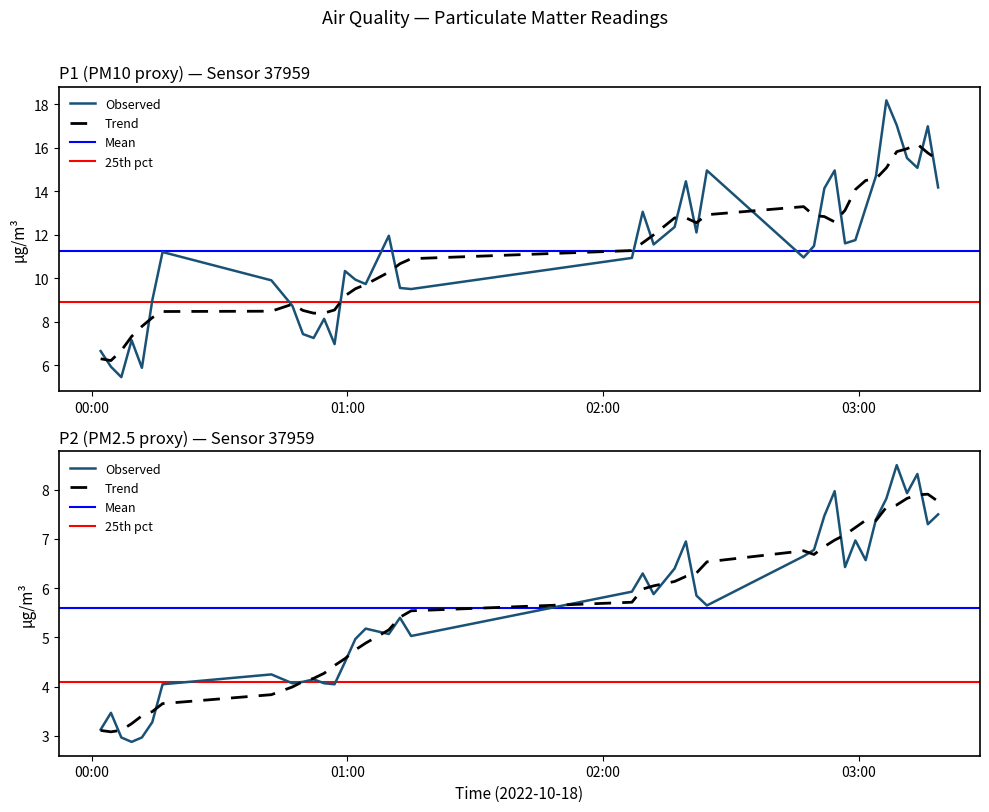

True or false: P1 and P2 intersect in this chart.

False